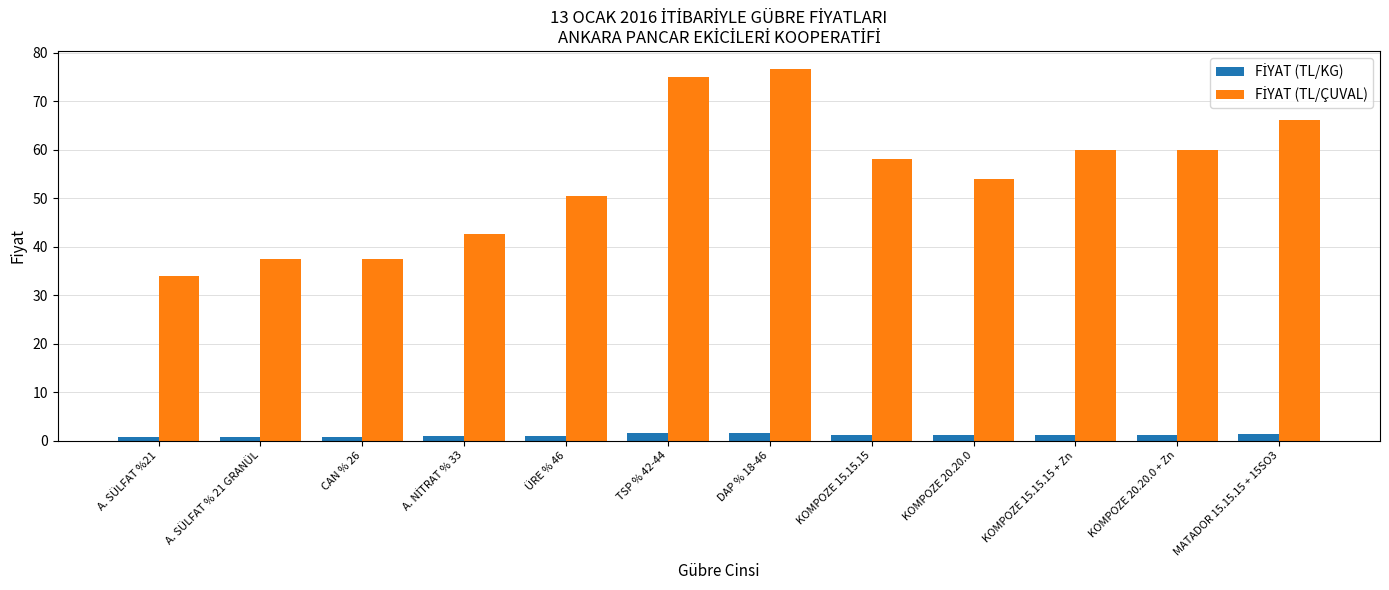

What is the label of the 7th bar from the right?

TSP % 42-44